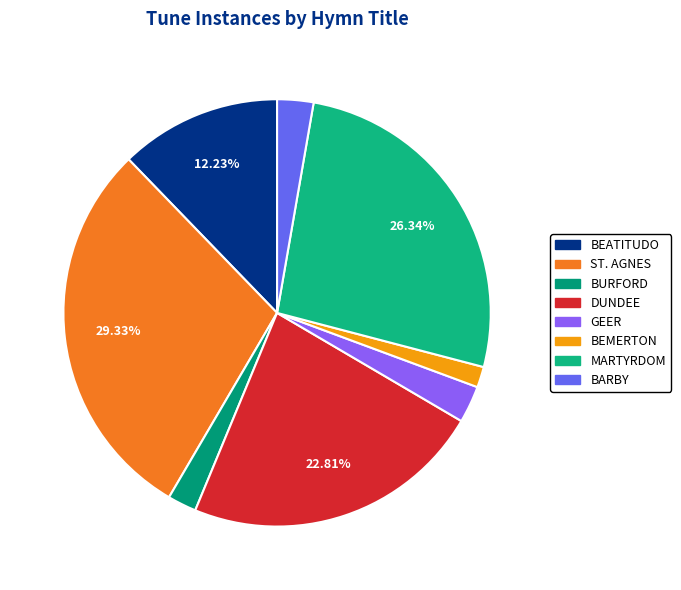

Rank the categories by value from highest to lowest.

ST. AGNES, MARTYRDOM, DUNDEE, BEATITUDO, GEER, BARBY, BURFORD, BEMERTON